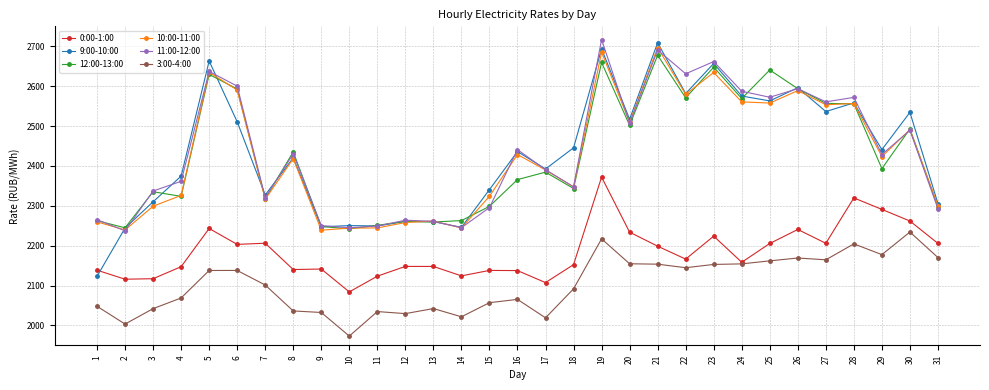

True or false: 12:00-13:00 has more than 2 points higher than both neighbors.

True